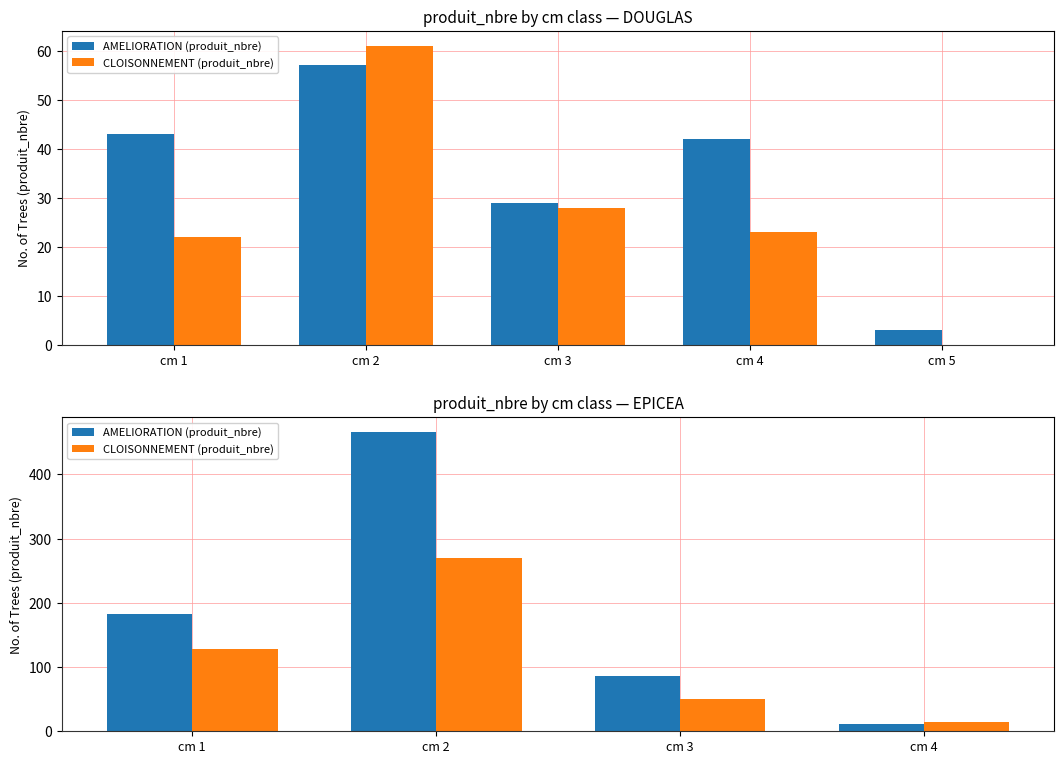

The value of CLOISONNEMENT (produit_nbre) at cm 4 is 14. True or false?

True